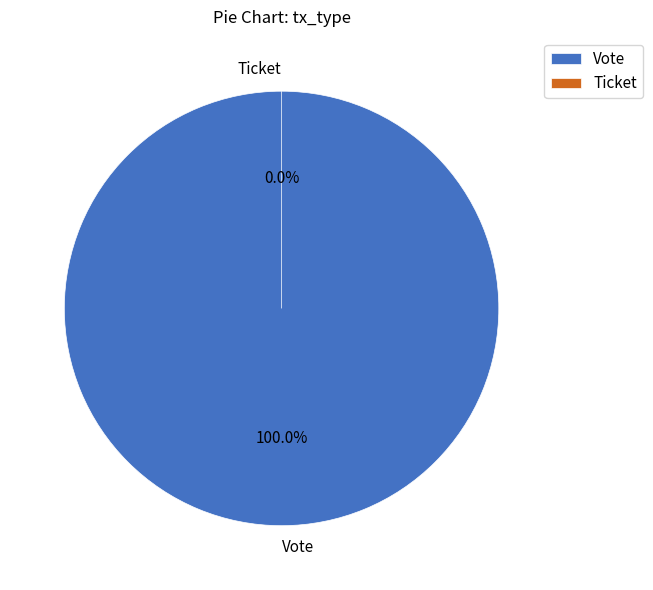

Which slice is the largest?

Vote